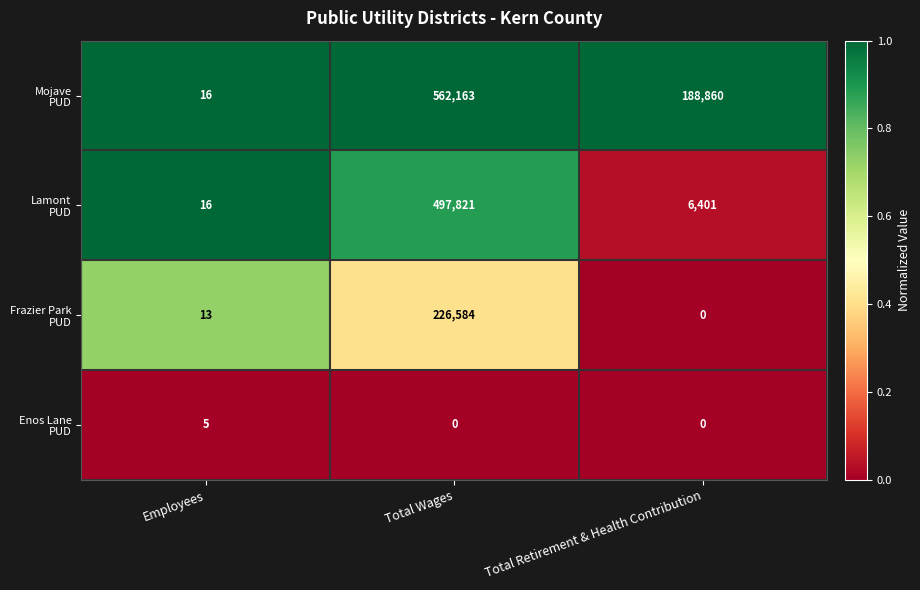

What is the difference between the highest and lowest values at Total Wages?

562163